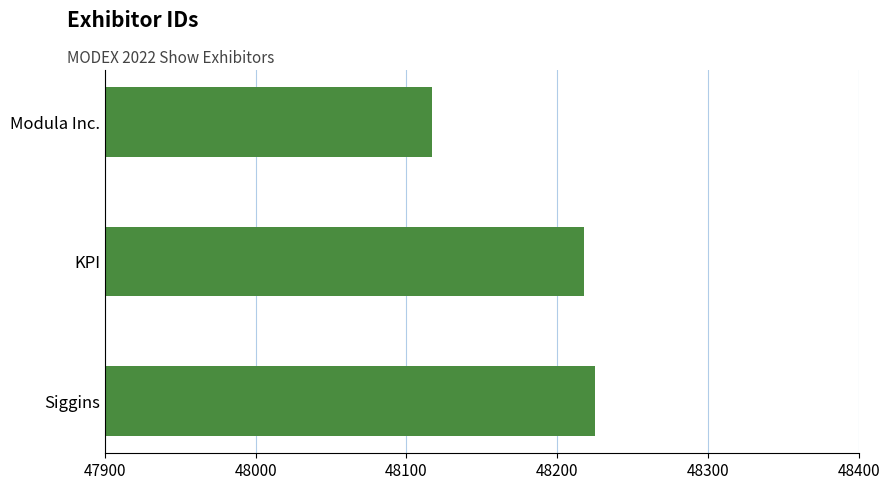

How many data points does each series have?

3